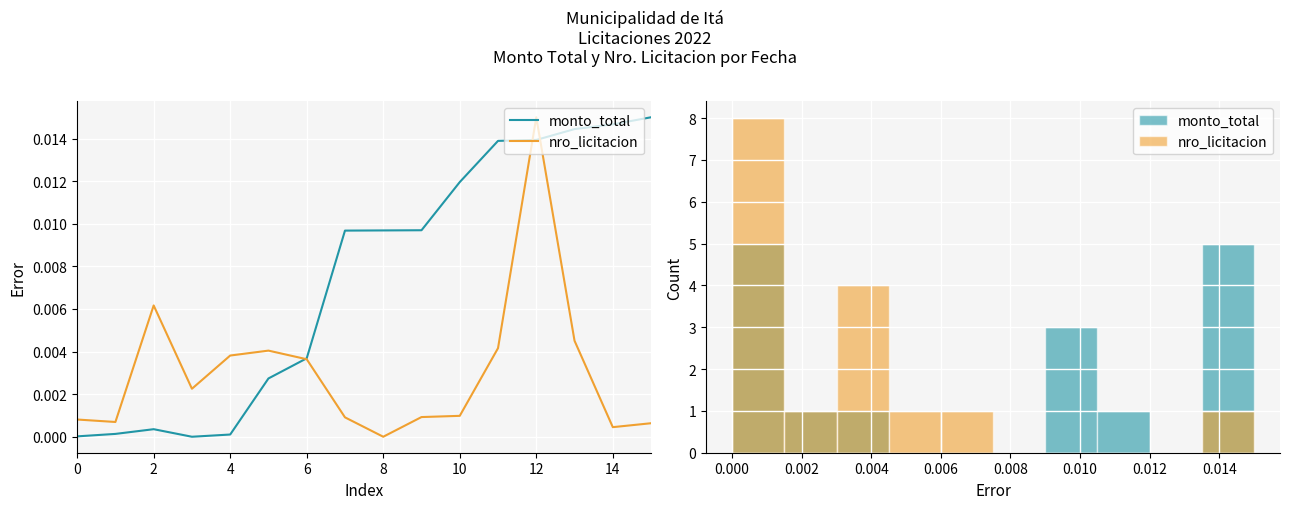

After their last crossing, which series has the higher values: monto_total or nro_licitacion?

monto_total